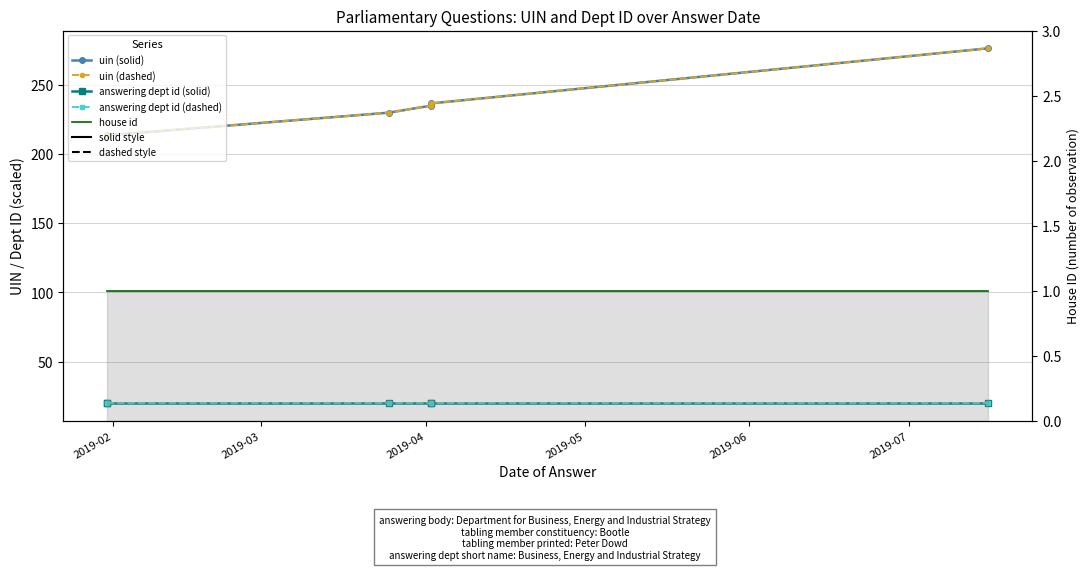

True or false: uin (solid) and answering dept id (solid) cross at least once.

False